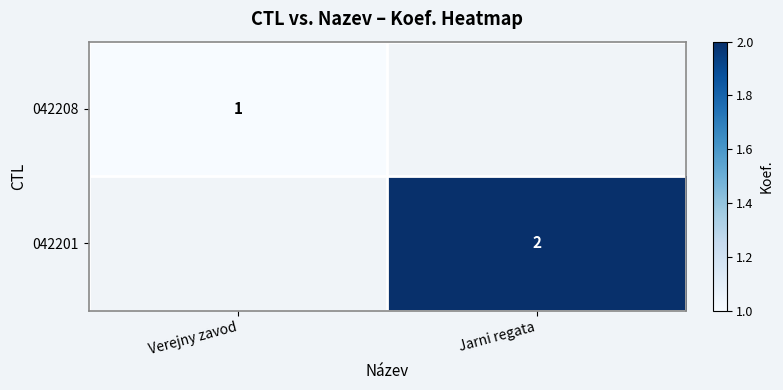

Is it true that 042208 equals 1 at Verejny zavod?

True